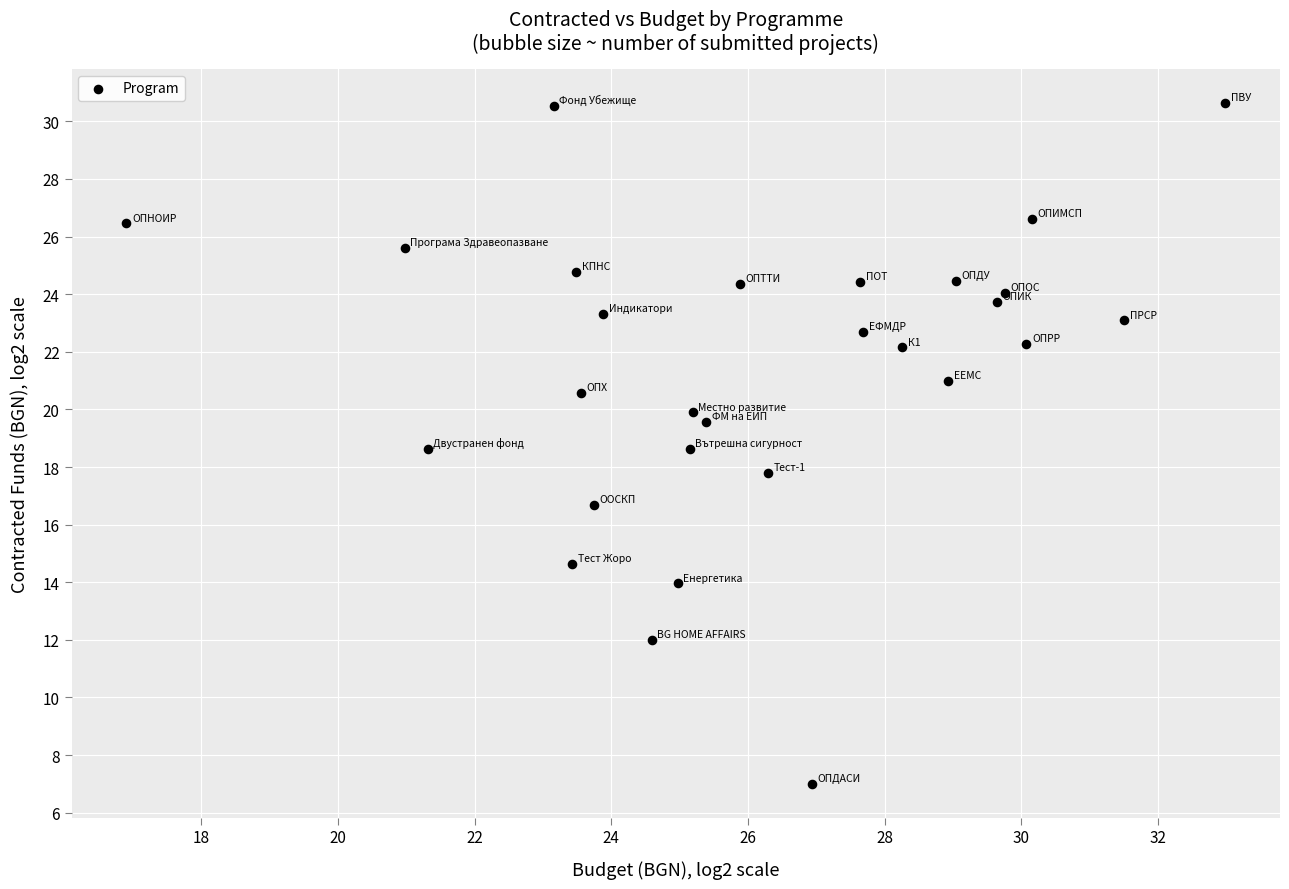

What is the range of X values (max minus min)?

16.1